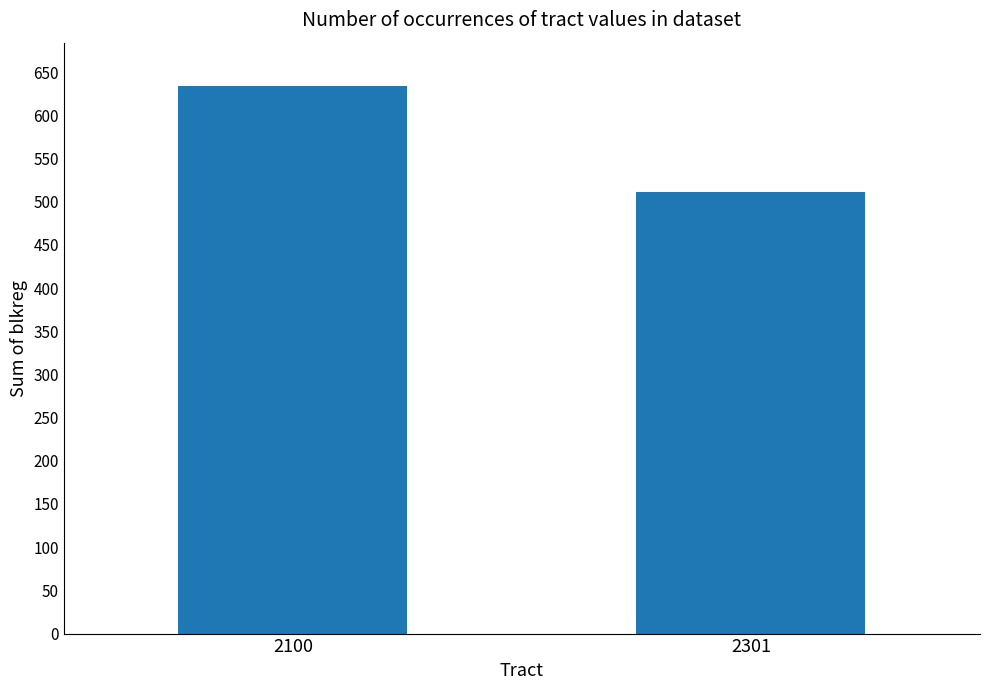

Between 2301 and 2100, which is larger?

2100